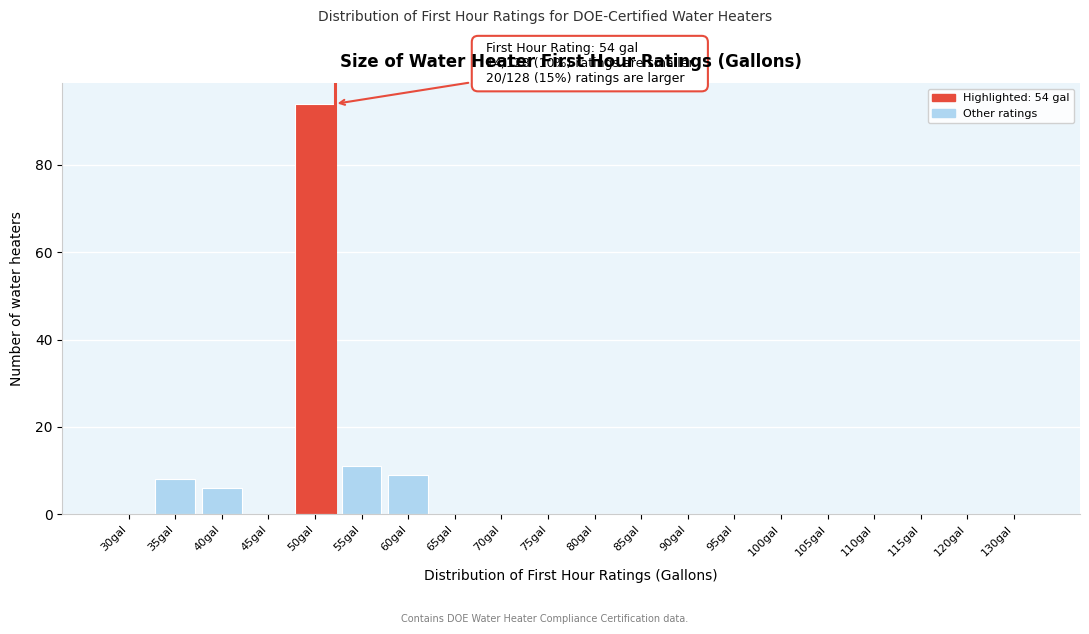

Reading left to right, extract all data points from this chart.

30gal=0	35gal=8	40gal=6	45gal=0	50gal=94	55gal=11	60gal=9	65gal=0	70gal=0	75gal=0	80gal=0	85gal=0	90gal=0	95gal=0	100gal=0	105gal=0	110gal=0	115gal=0	120gal=0	130gal=0